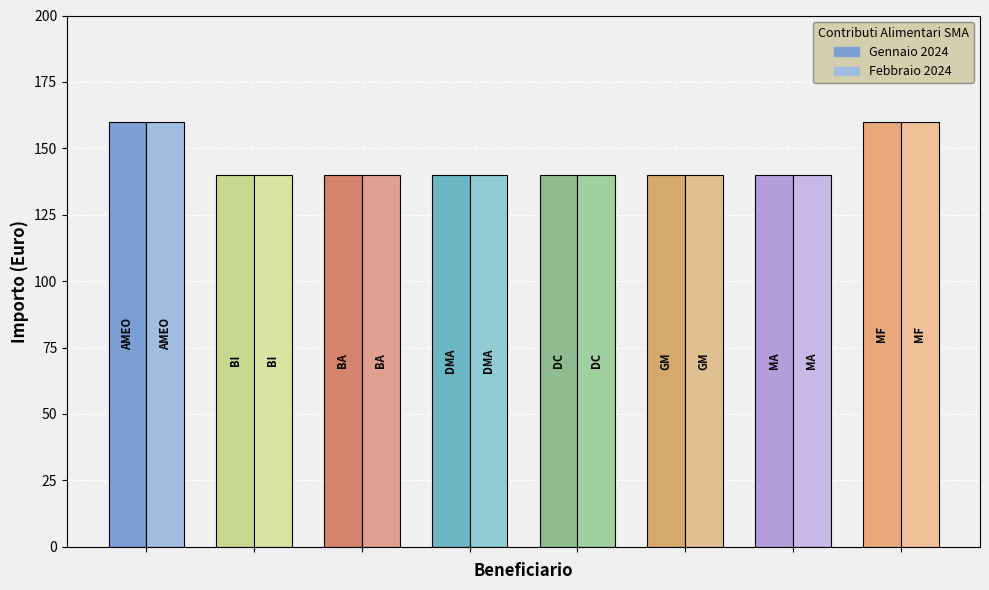

Rank the categories by Febbraio 2024 value from highest to lowest.

AMEO, MF, BI, BA, DMA, DC, GM, MA